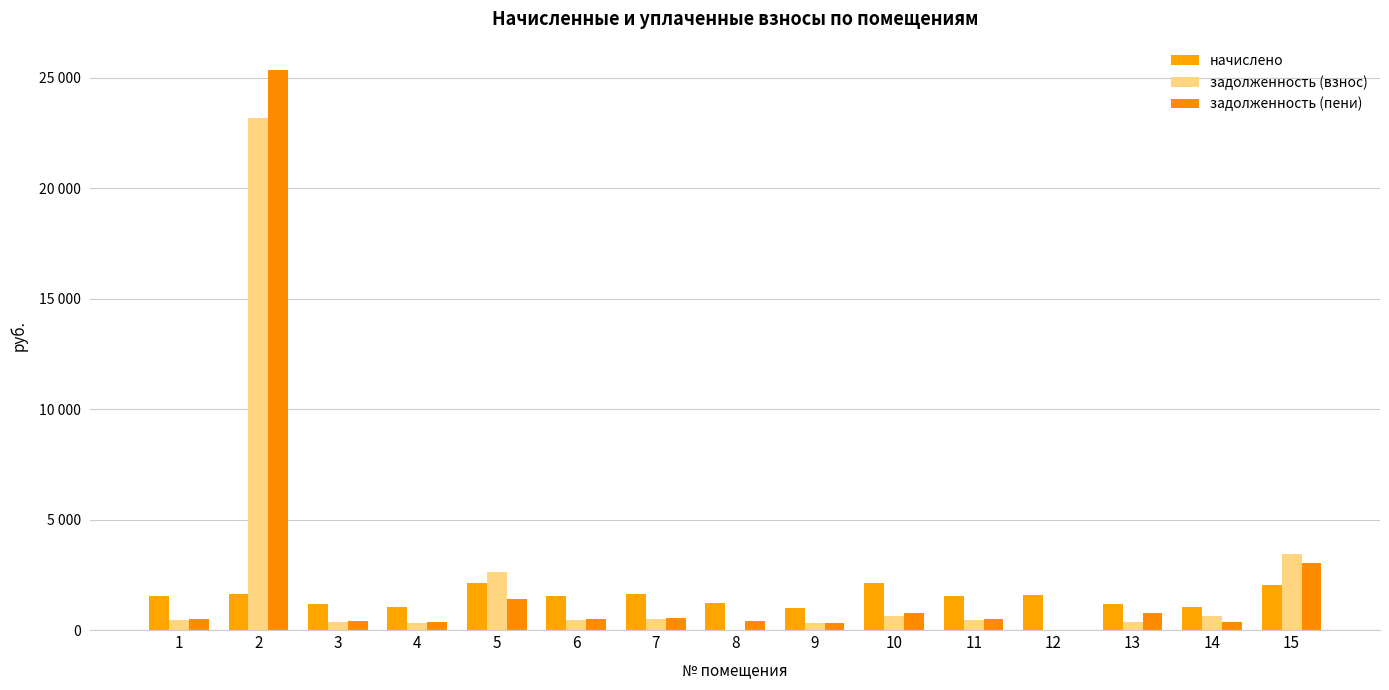

Are the bars grouped side by side (vs. stacked)?

Yes